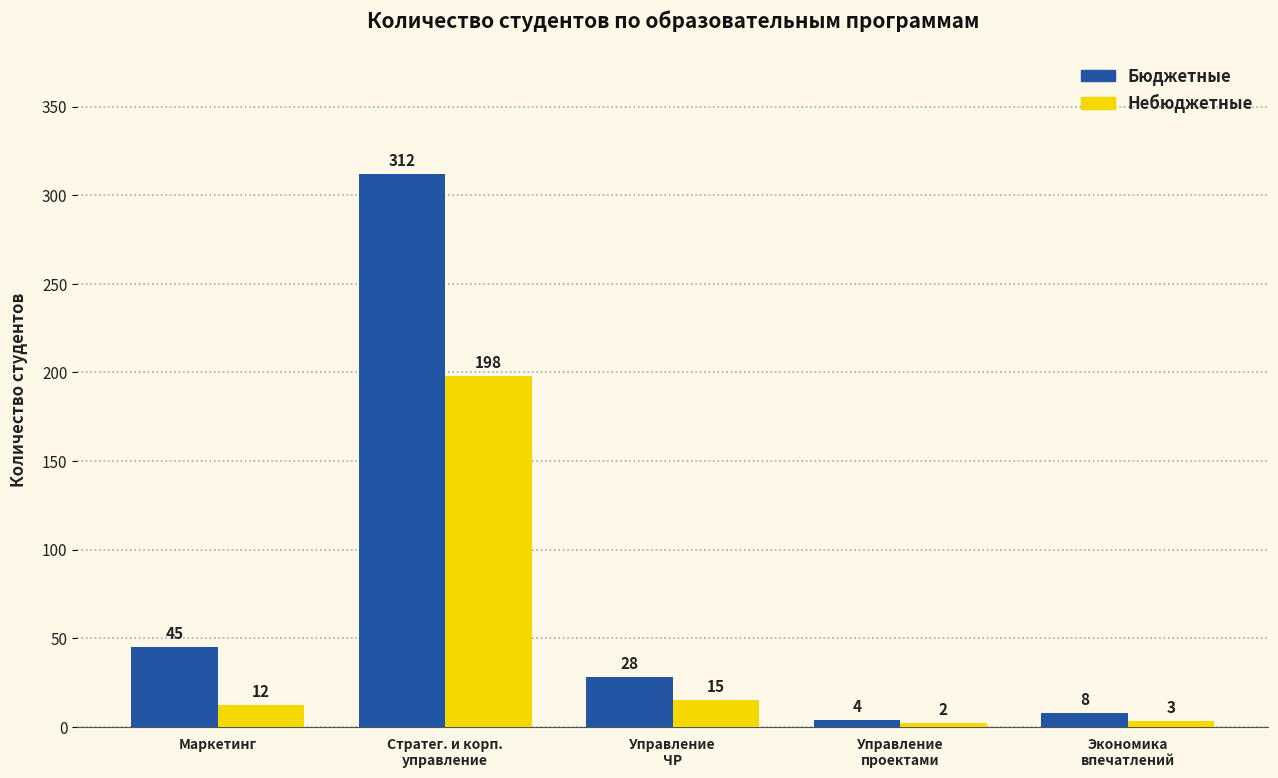

Between Стратег. и корп.
управление and Экономика
впечатлений, which series saw the biggest shift?

Бюджетные